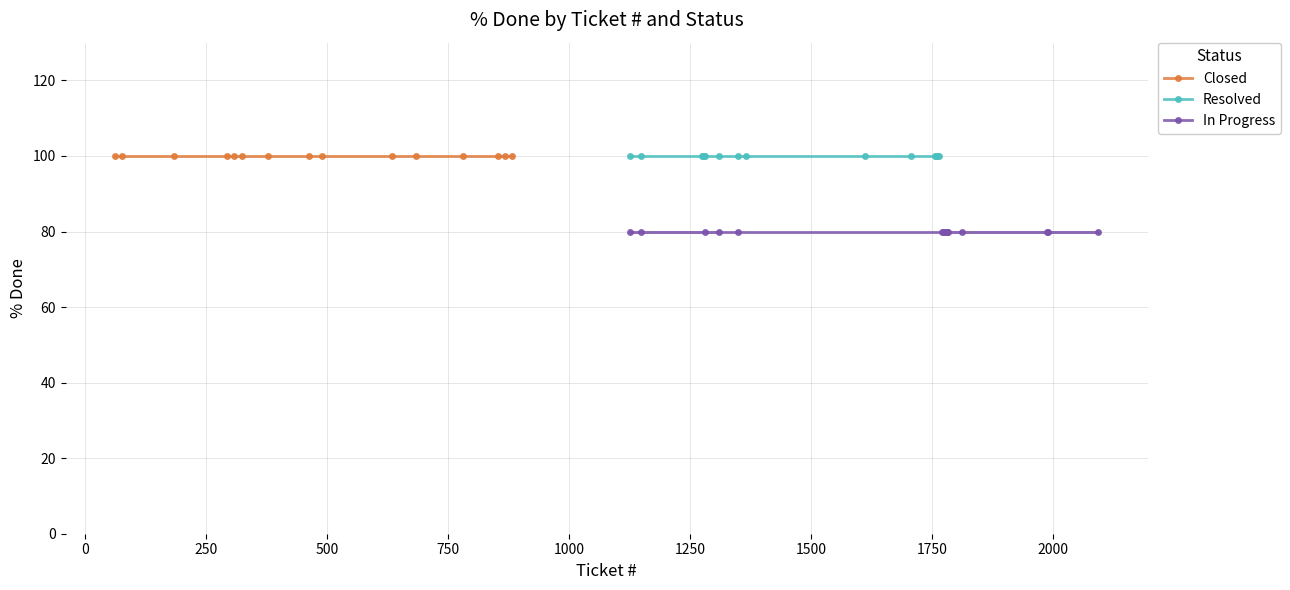

True or false: In Progress and Resolved intersect in this chart.

False